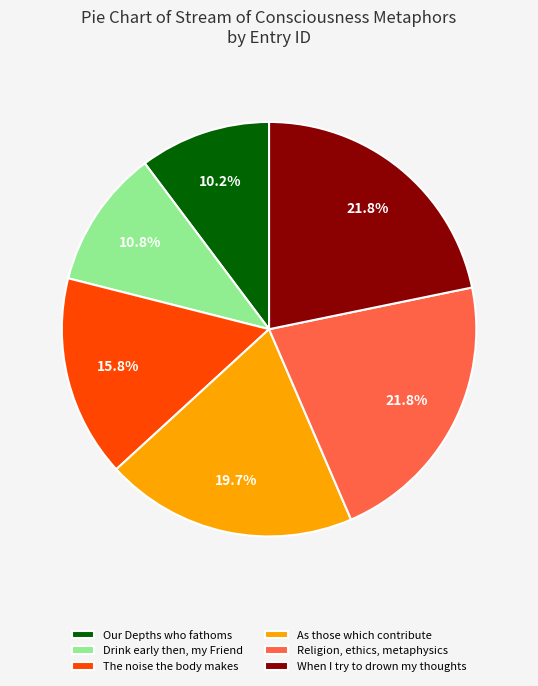

What is the total percentage of Drink early then, my Friend and The noise the body makes?

26.6%